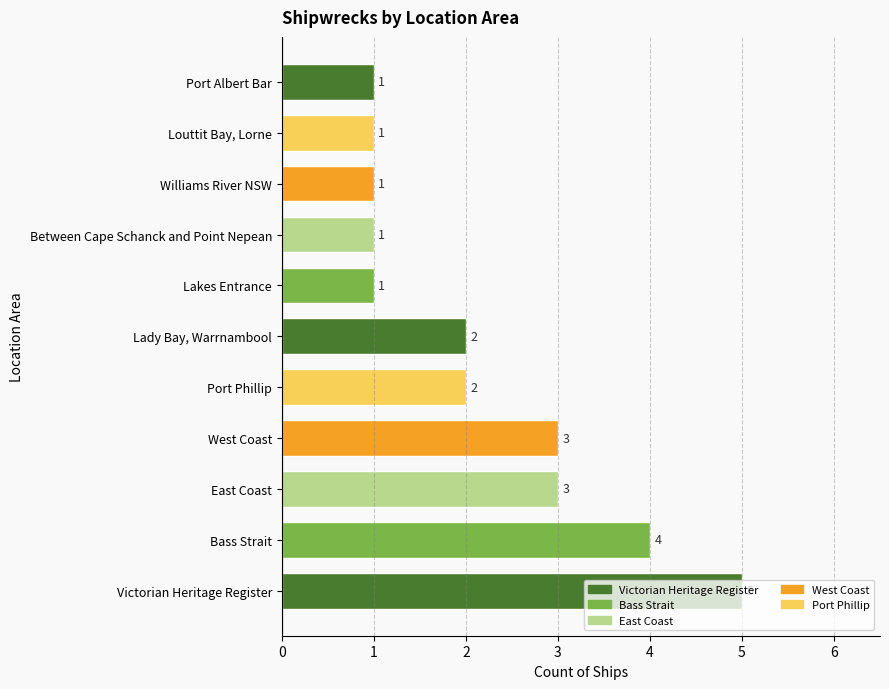

What is the difference between the second highest and minimum values?

3